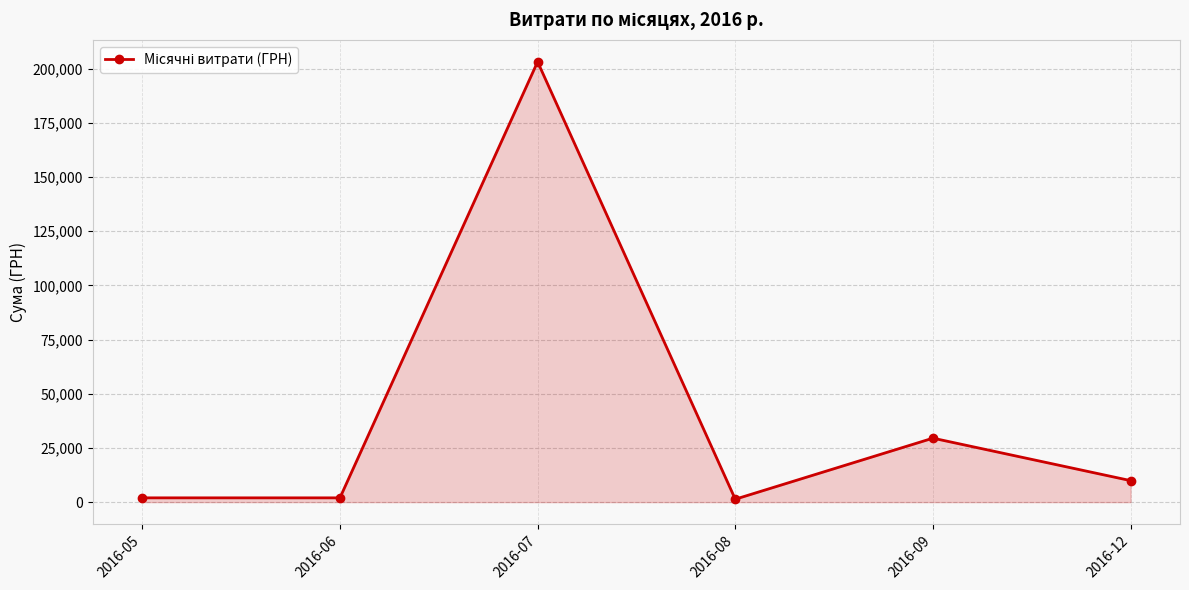

Which has a higher value, 2016-09 or 2016-12?

2016-09